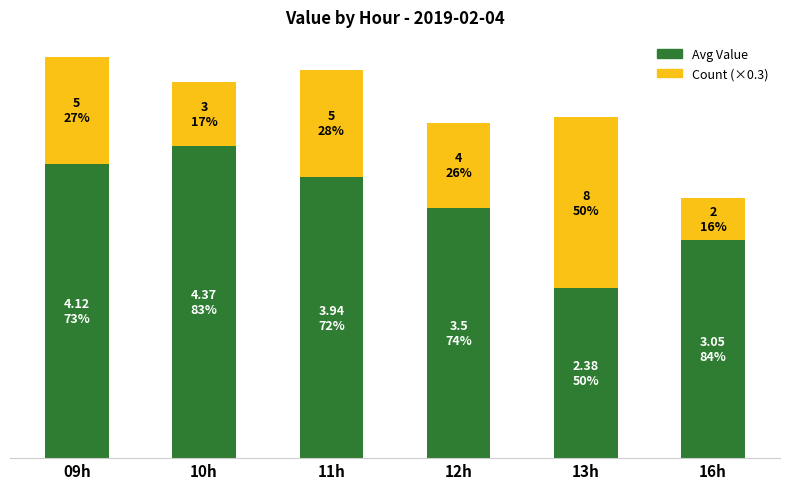

At which label does Count (×0.3) first exceed 1?

09h